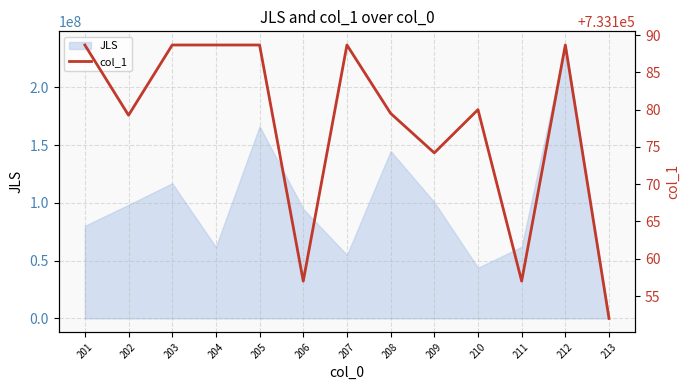

What is the difference between the maximum and second lowest values?

31.7